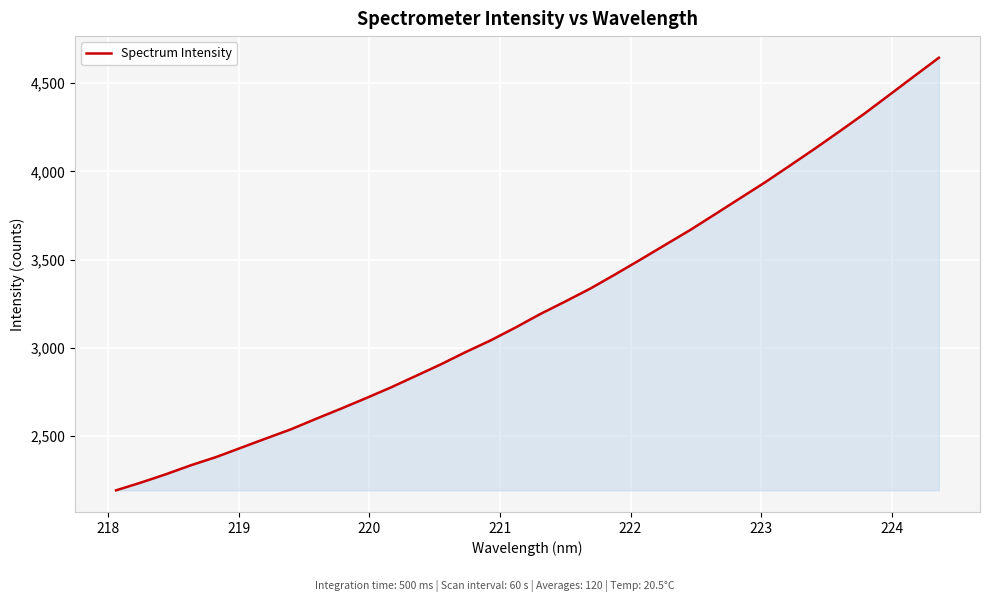

What is the smallest value displayed?

2193.0